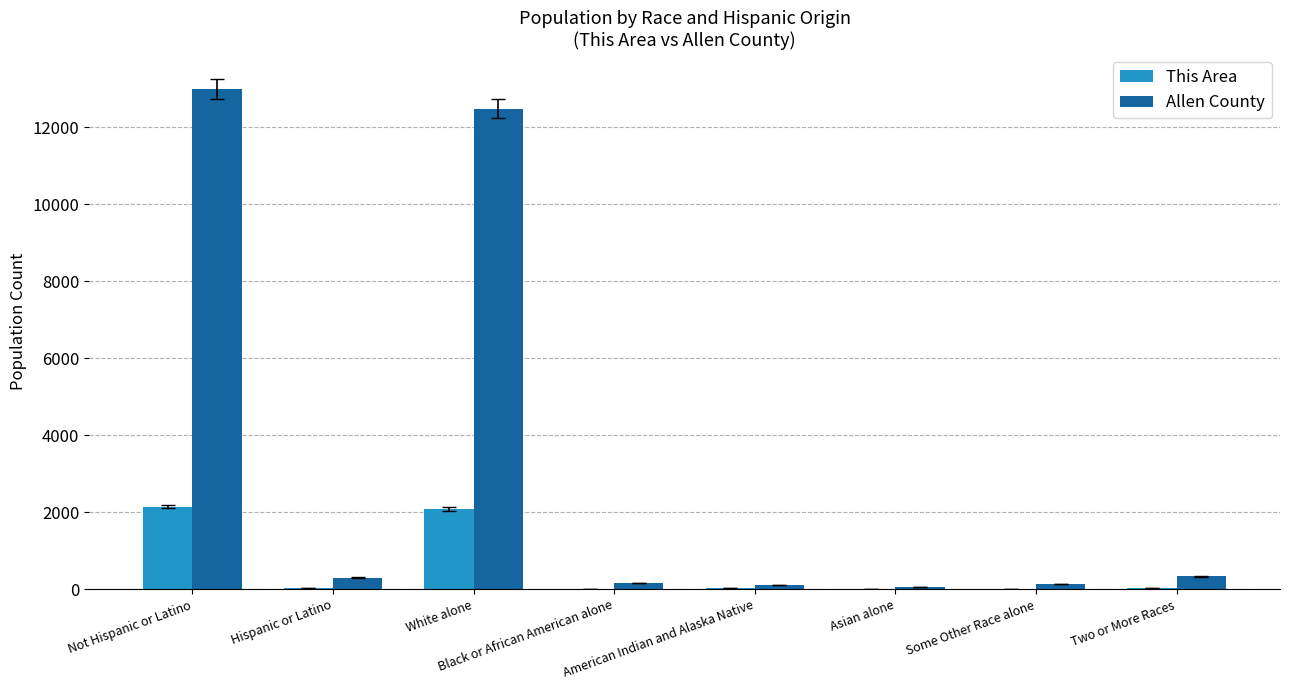

Which series has the largest total across all categories?

Allen County